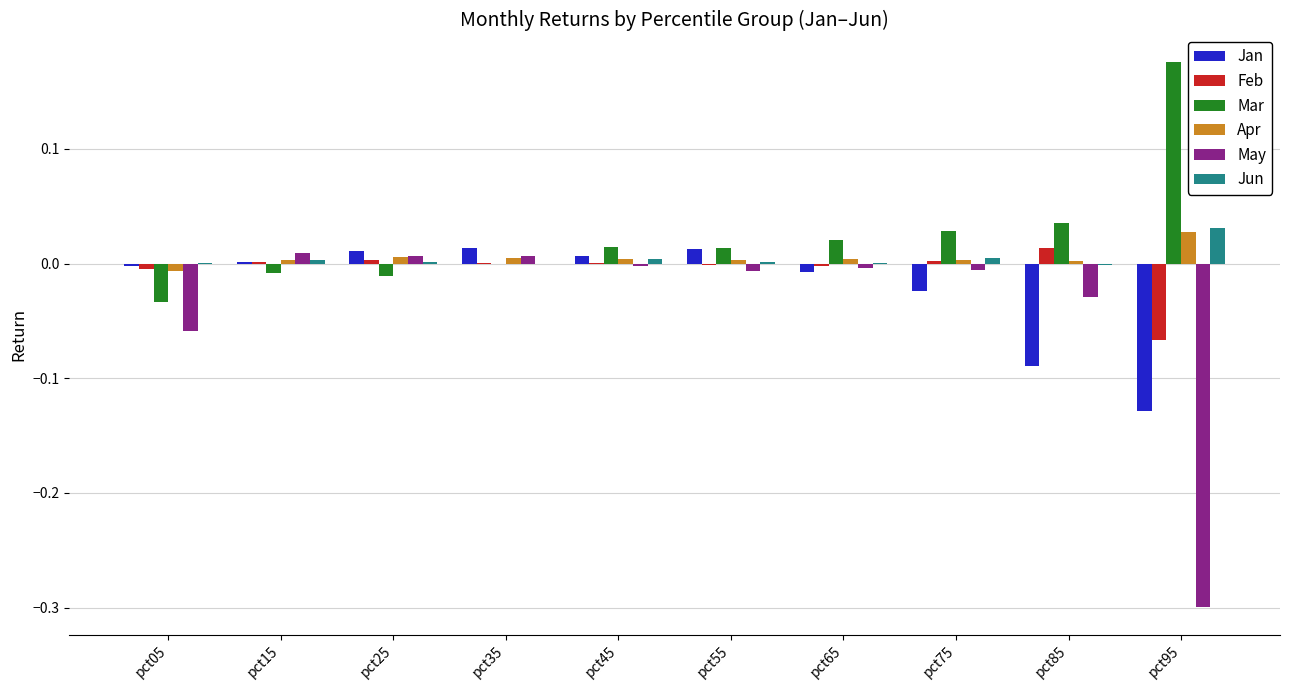

How many categories are shown in the chart?

10